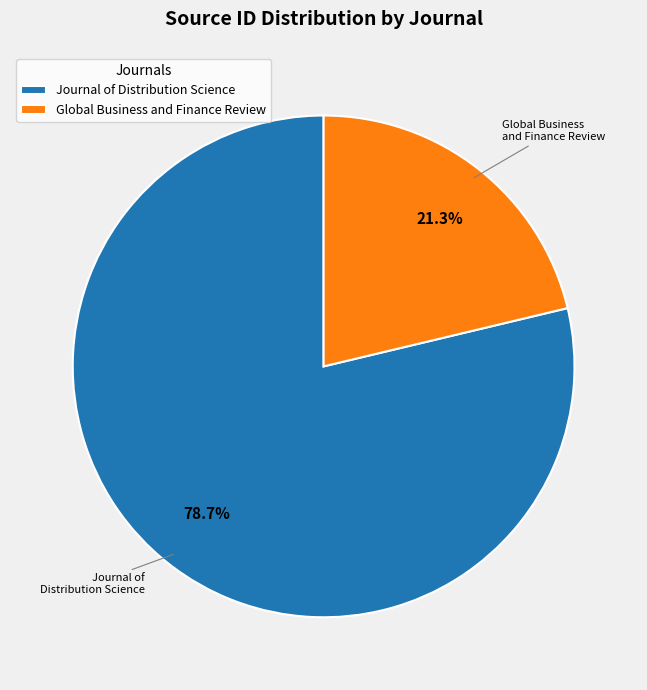

The Journal of Distribution Science slice represents 66% of the pie. True or false?

False